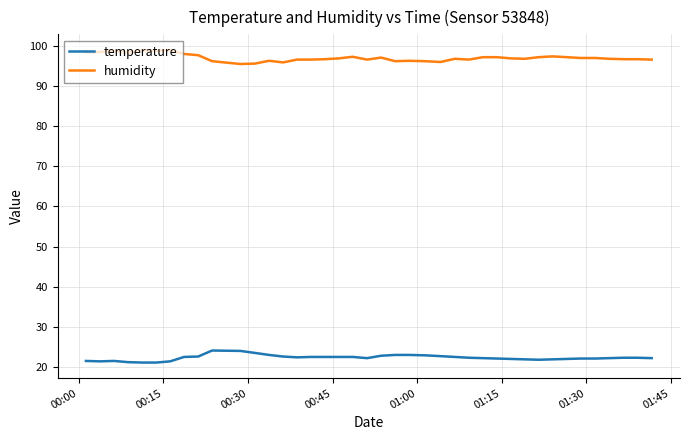

True or false: humidity and temperature cross at least once.

False